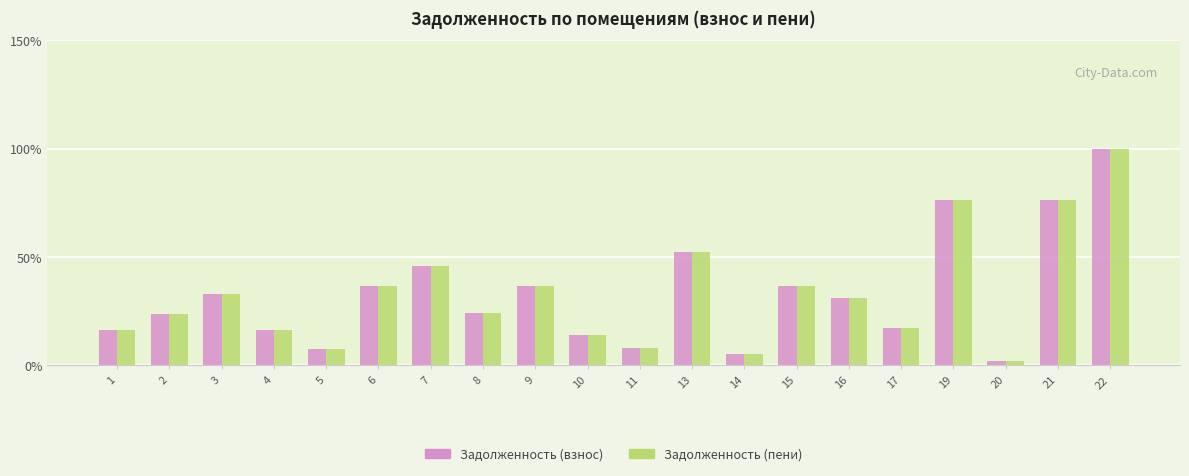

Is the value of Задолженность (взнос) at 14 greater than the value of Задолженность (пени) at 20?

Yes